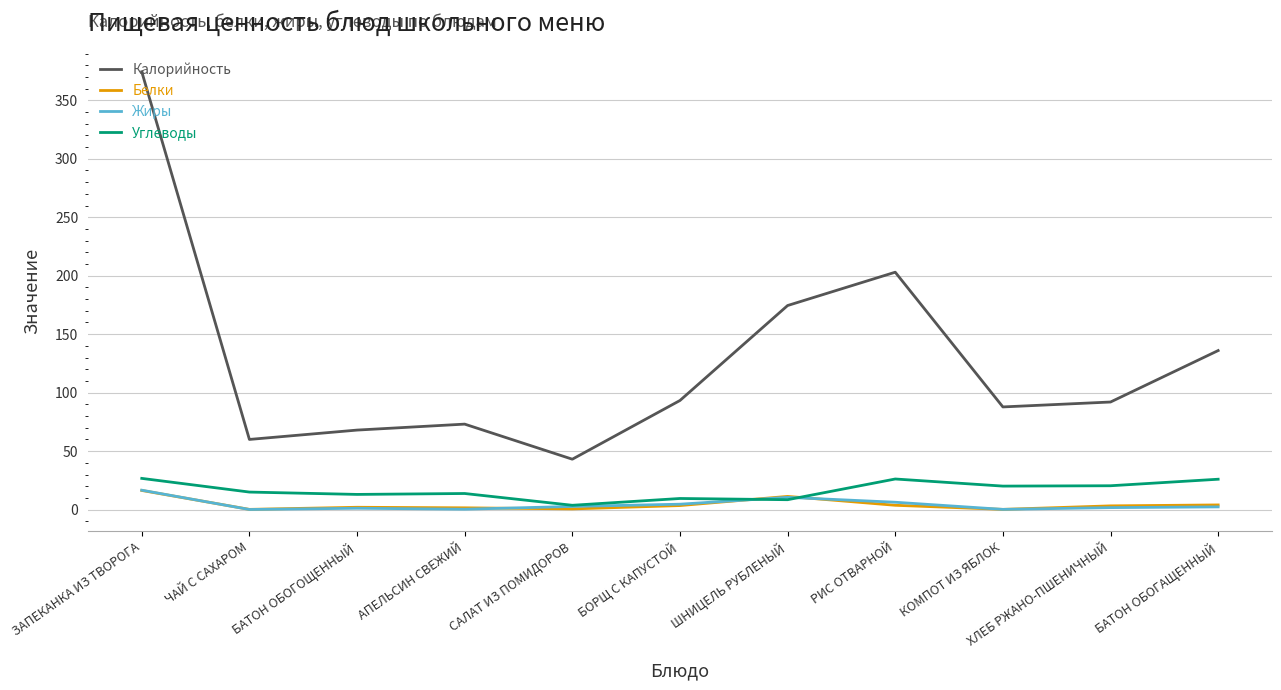

What is the average value of the Углеводы series?

16.6